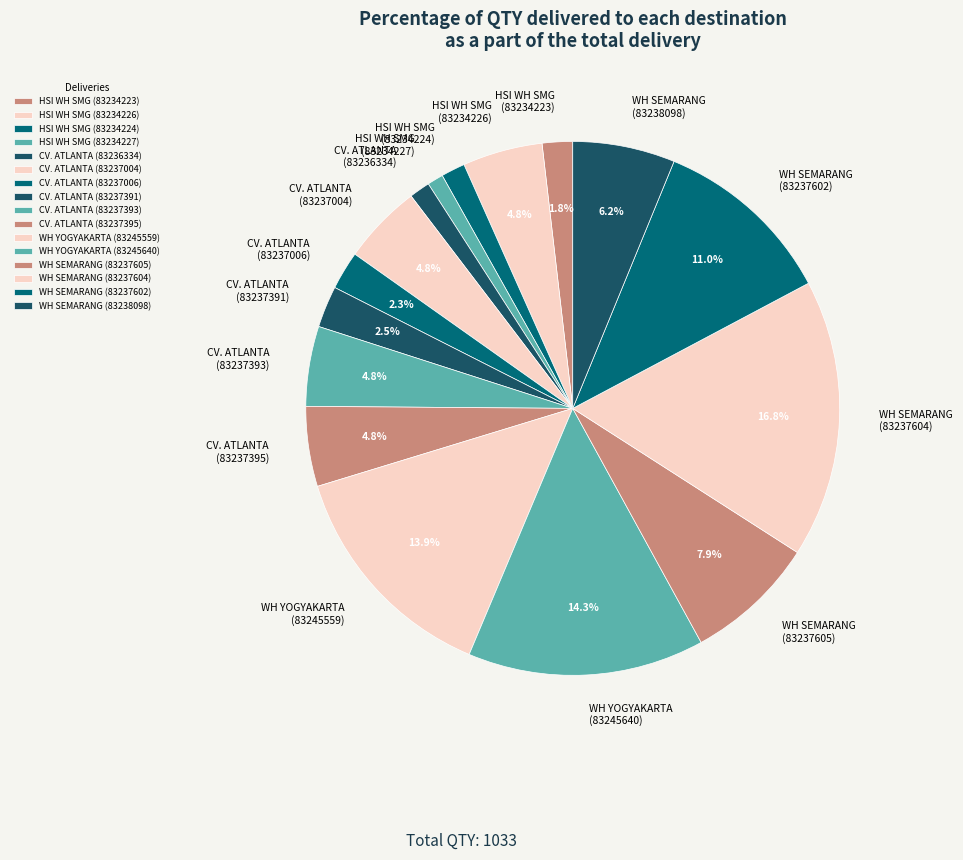

To the nearest percent, what is the difference between the largest and smallest slice percentages?

16%